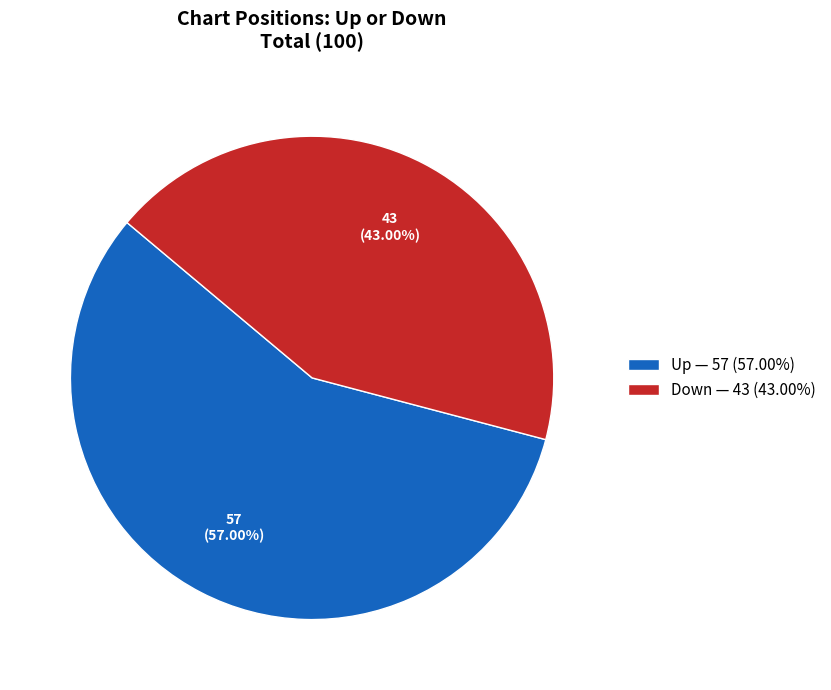

Do Up — 57 (57.00%) and Down — 43 (43.00%) together represent more than half of the pie?

Yes